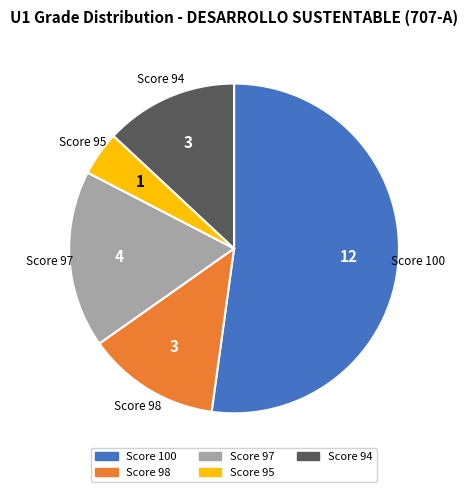

Does any single category account for the majority?

Yes